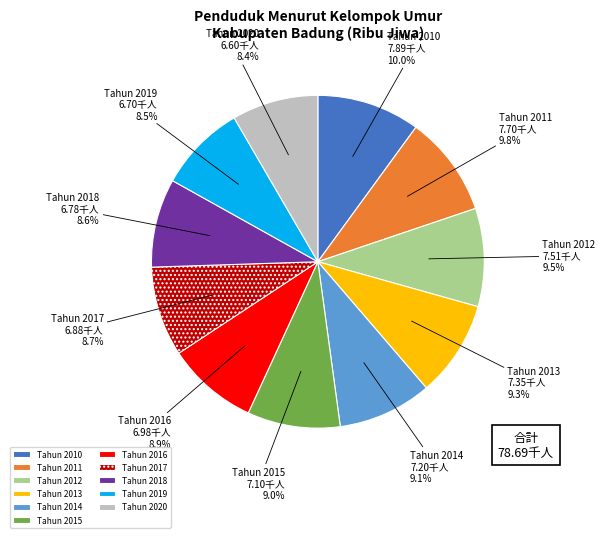

Is there any slice that represents more than half of the pie?

No